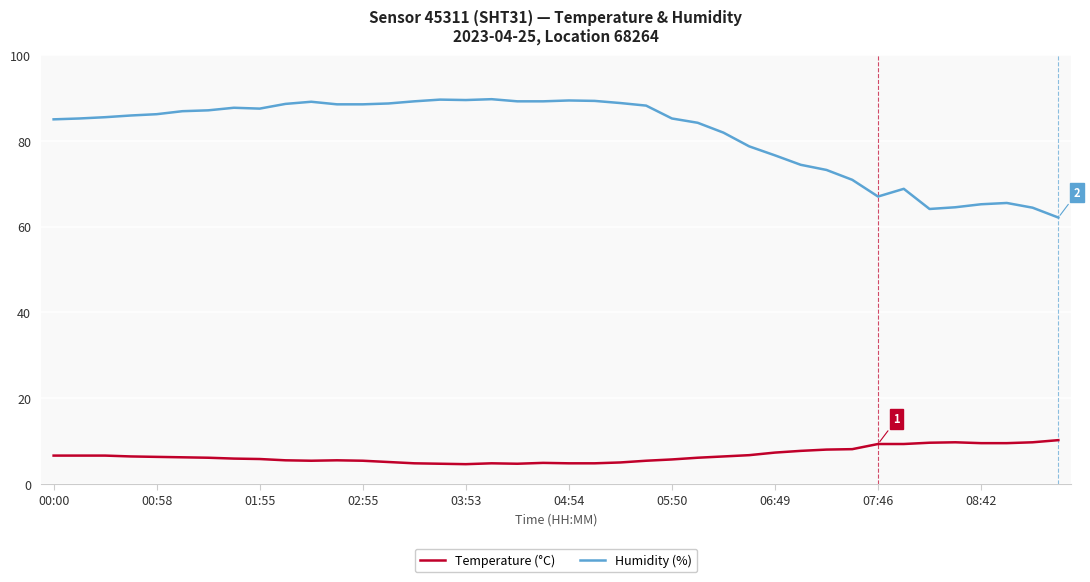

What is the difference between the maximum and minimum values in the Humidity (%) series?

27.6